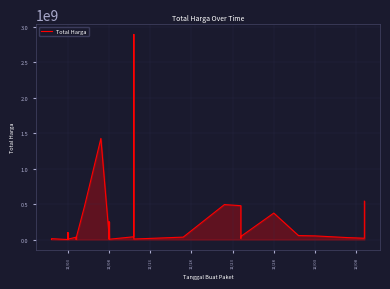

How many lines are shown in the chart?

1